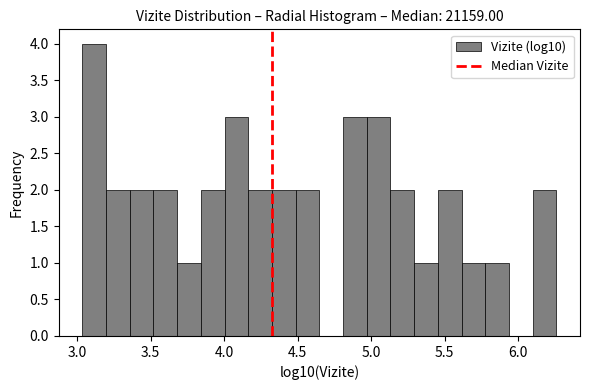

Read against the x-axis, roughly where is the centre of the tallest bar?

3.10